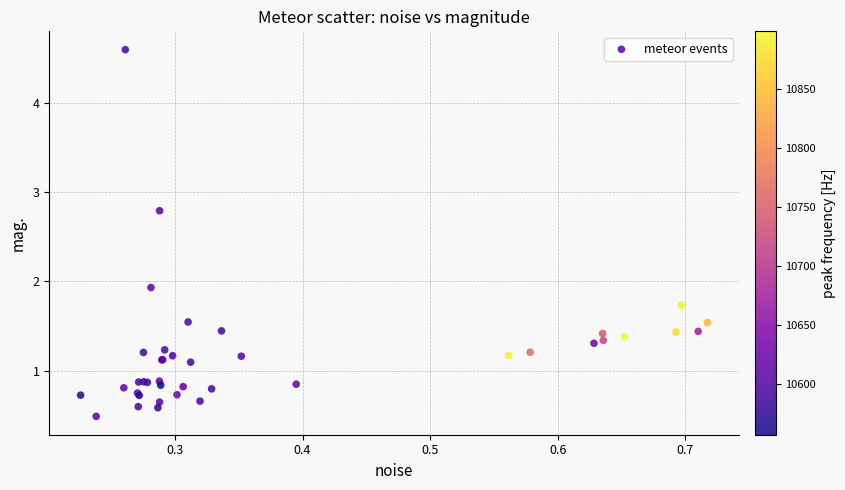

What Y value in the scatter plot is closest to 2?

1.9